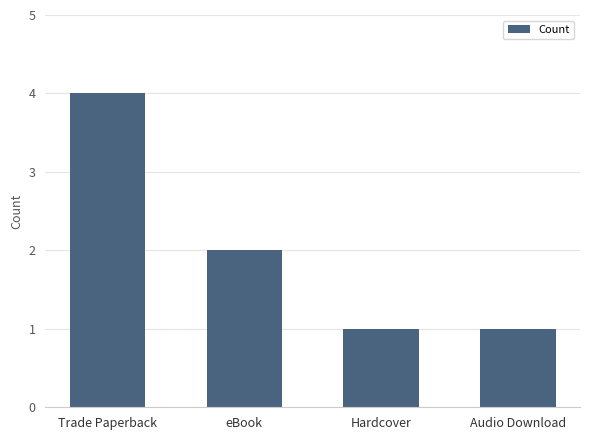

What is the difference between the maximum and minimum values?

3